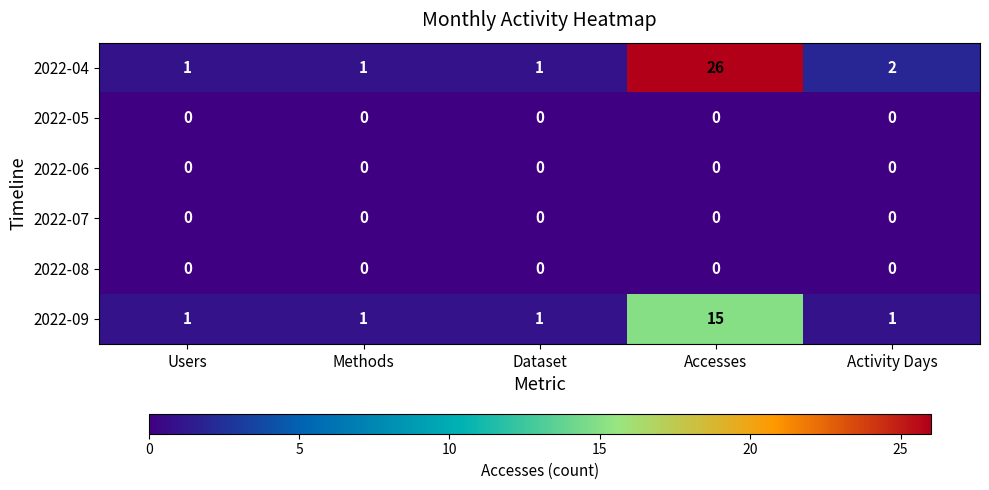

Is it true that 2022-08 equals 0 at Activity Days?

True